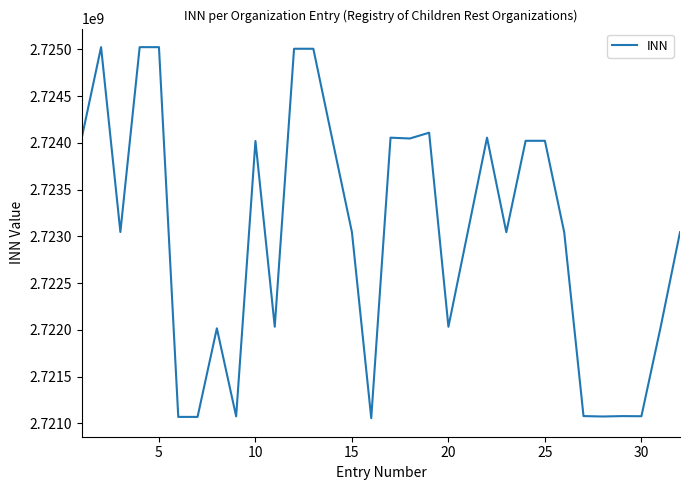

What is the minimum value shown in the chart?

2721055377